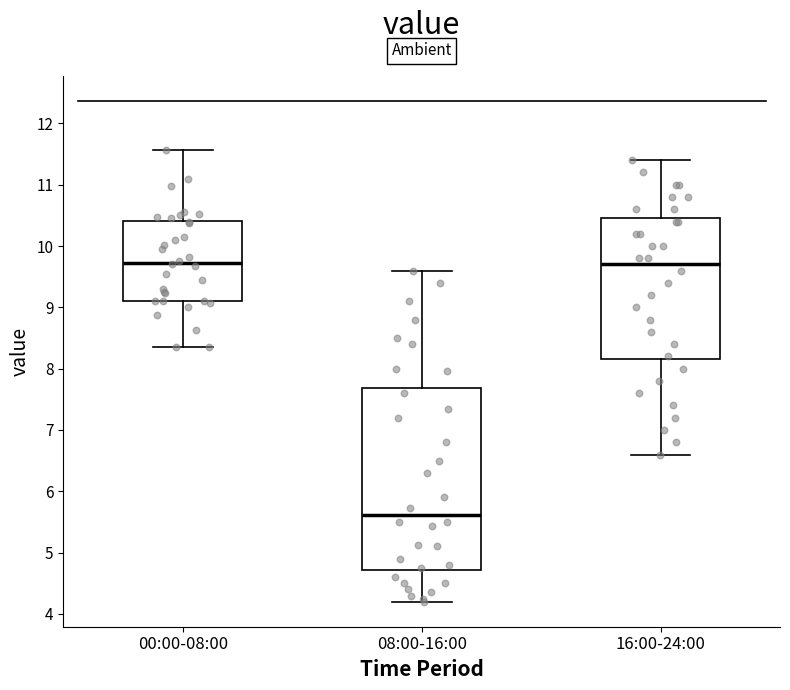

Reading left to right, transcribe this box plot: for each box, give where its median line is, the range the box spans, and where its two whiskers end, as read against the y-axis. The values are not printed on the chart, so give them approximately, as read against the axis.

00:00-08:00: median 9.7, box 9.1 to 10.4, whiskers 8.4 to 11.6
08:00-16:00: median 5.6, box 4.7 to 7.7, whiskers 4.2 to 9.6
16:00-24:00: median 9.7, box 8.2 to 10.5, whiskers 6.6 to 11.4